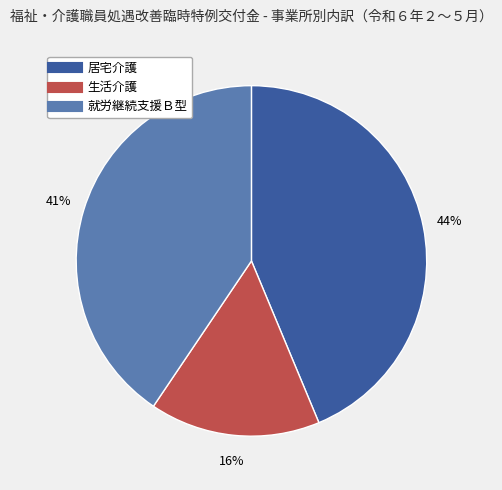

How many slices are in this pie chart?

3